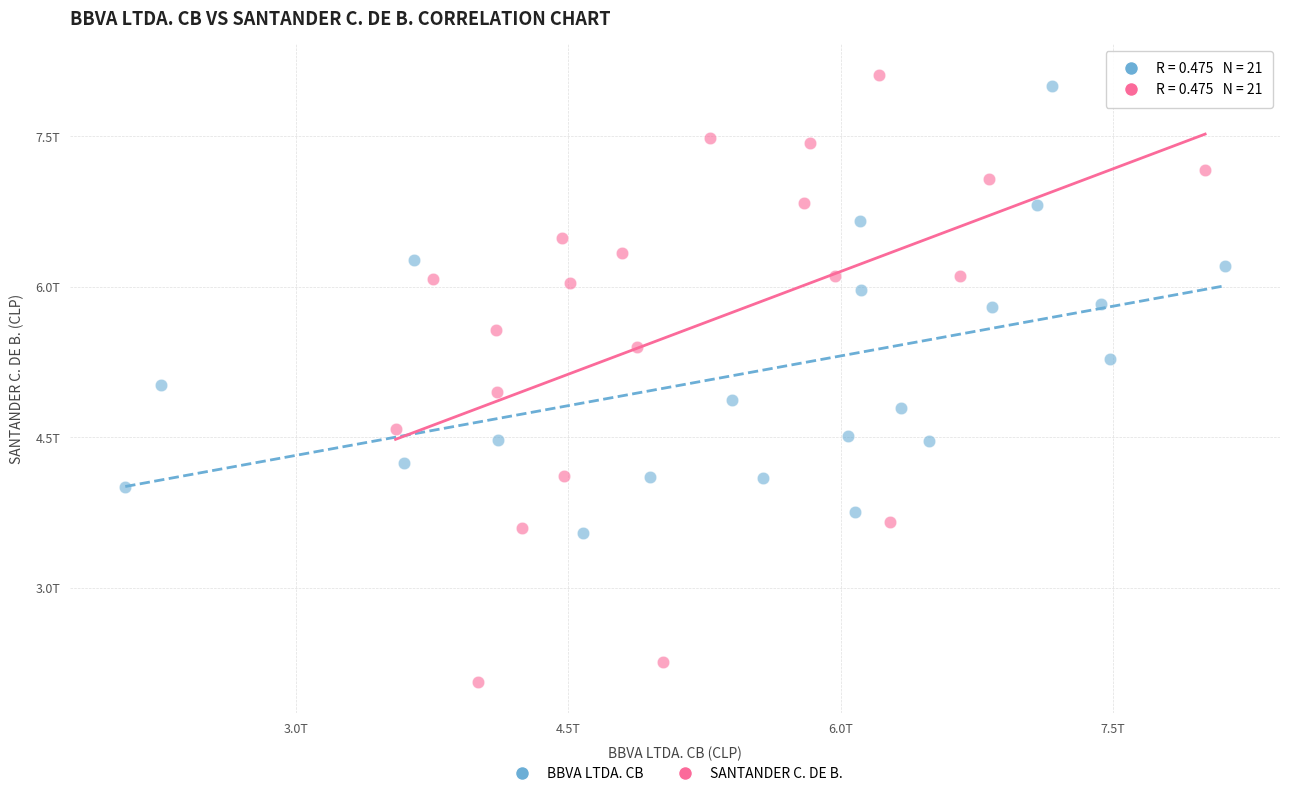

Which series has the largest Y range (max minus min)?

SANTANDER C. DE B.